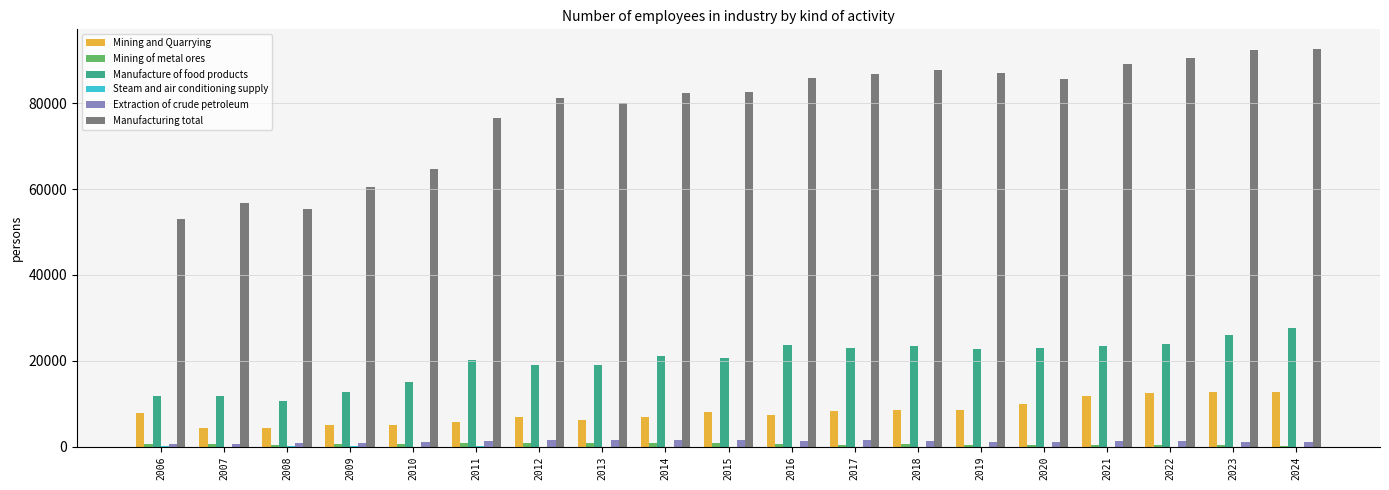

True or false: Manufacture of food products has a value of 11808 at 2007.

True